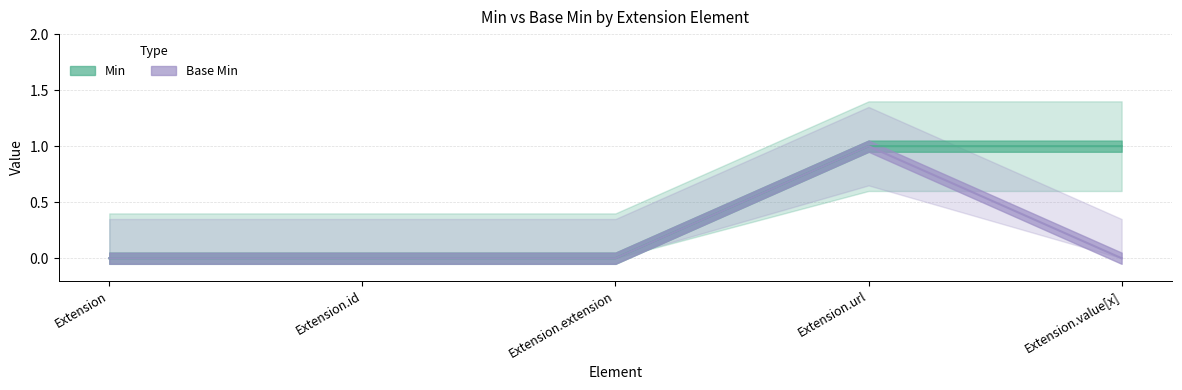

Between Extension and Extension.id, which is larger?

Extension